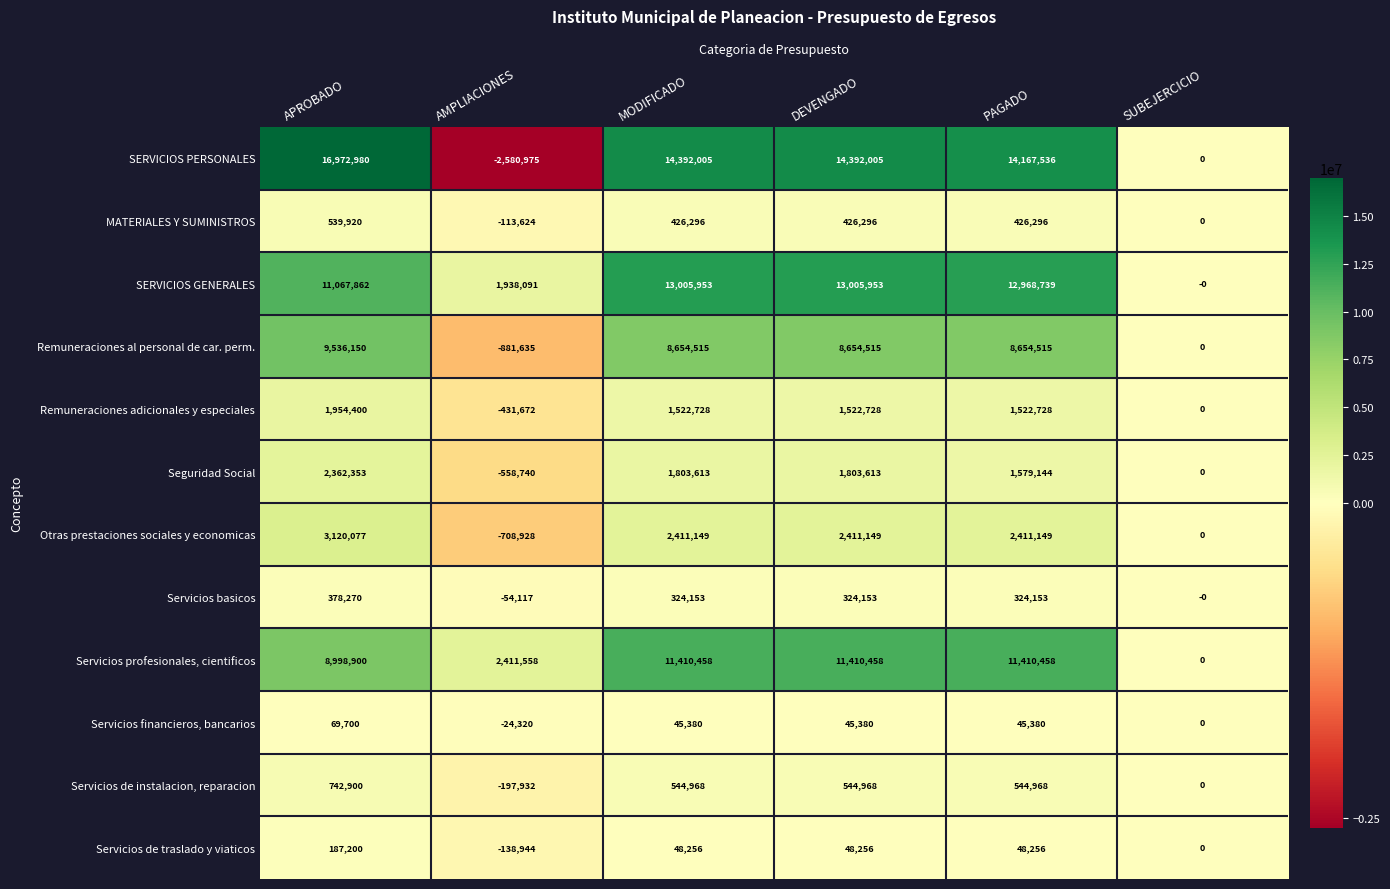

What is the minimum value shown in the chart?

-2580975